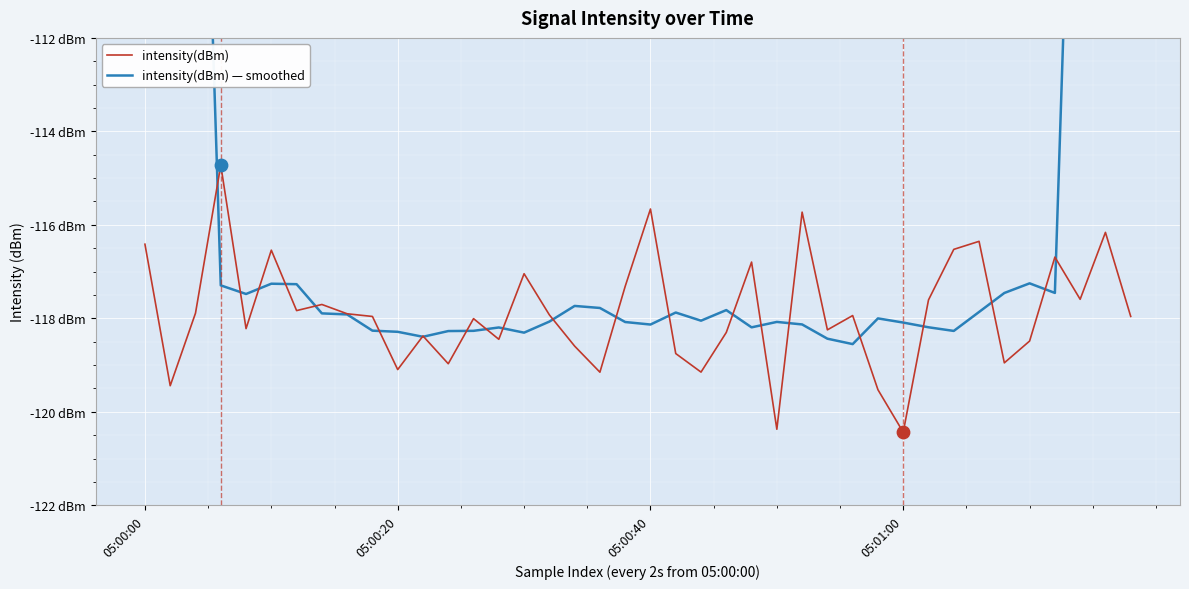

Which series has the largest total across all categories?

intensity(dBm) — smoothed